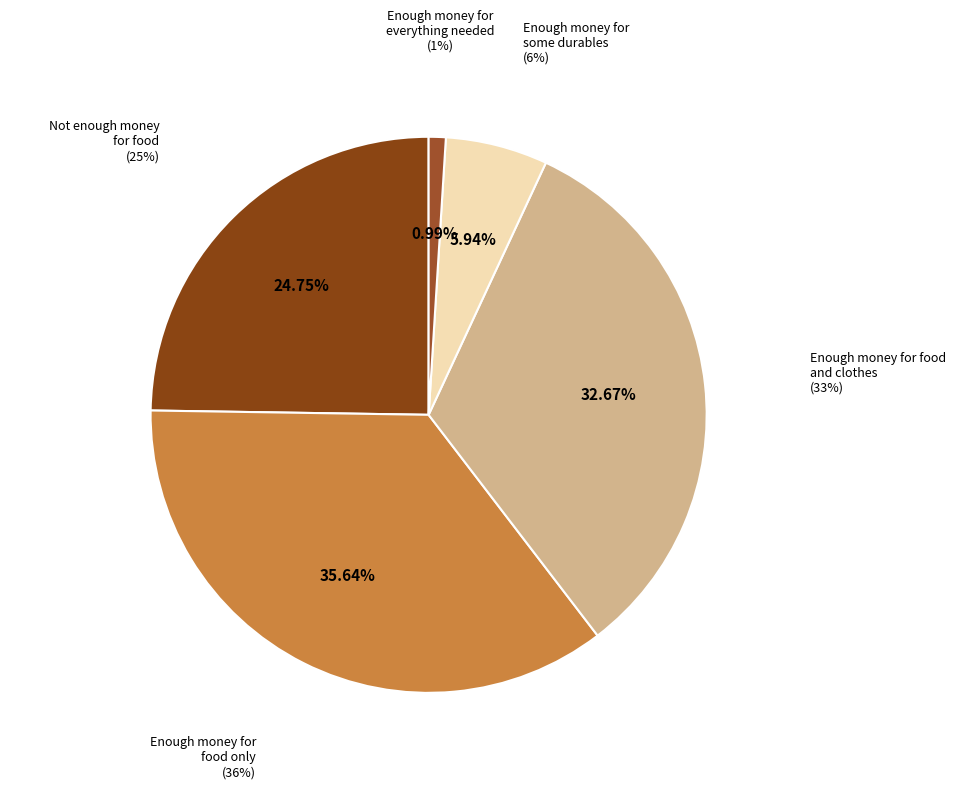

To the nearest percent, what is the combined percentage of Enough money for
food only and Enough money for food
and clothes?

68%